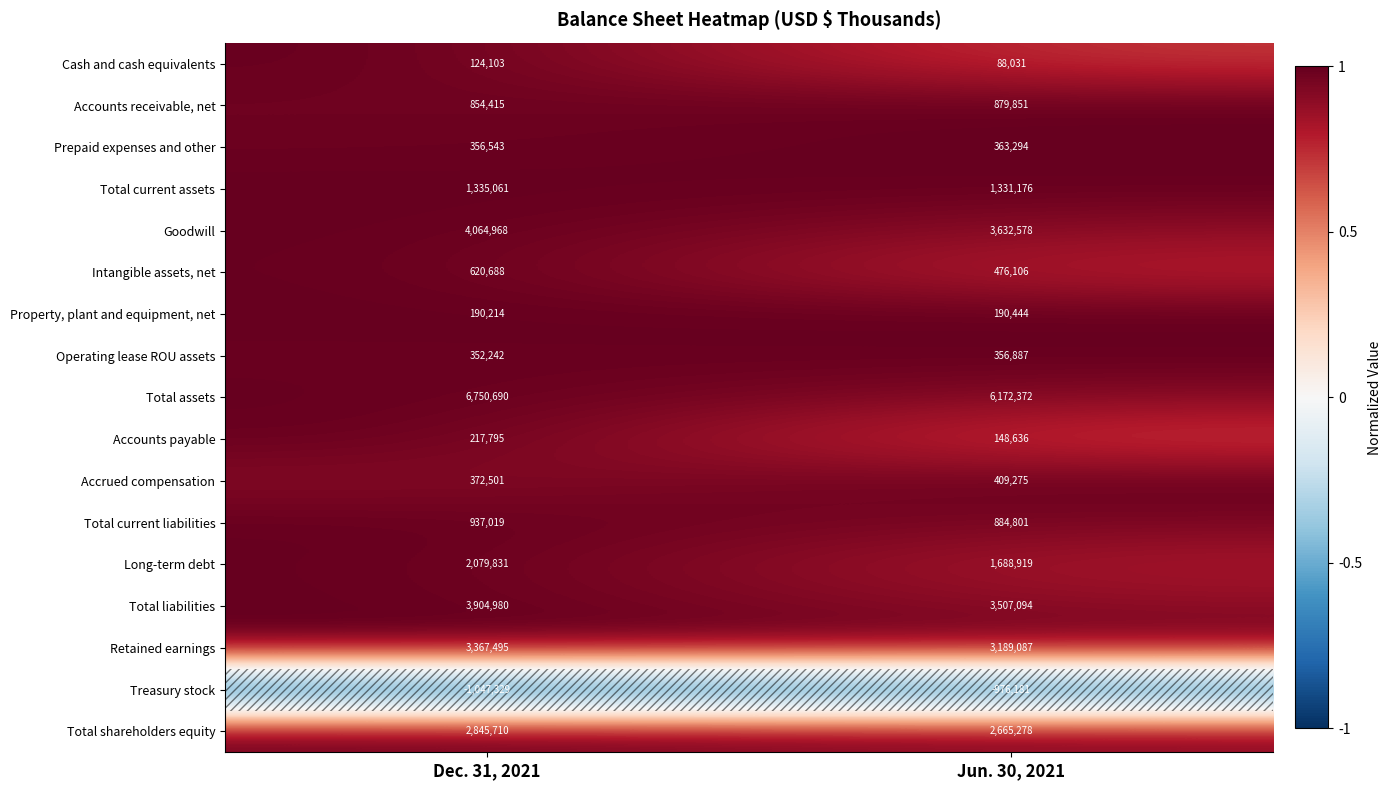

Read the Goodwill value at Dec. 31, 2021, to the nearest 10.

4064970